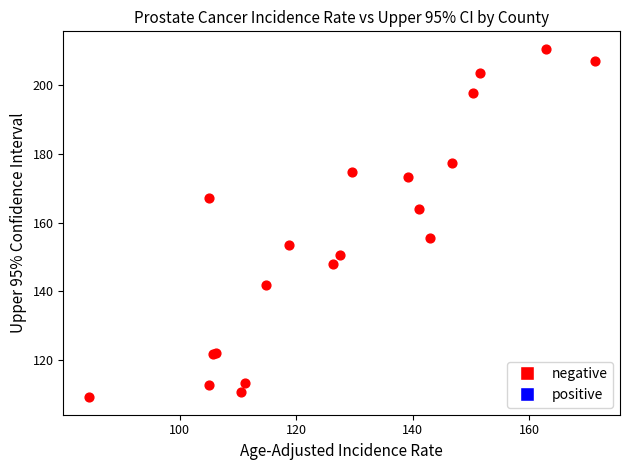

What Y value in the scatter plot is closest to 159?

155.6